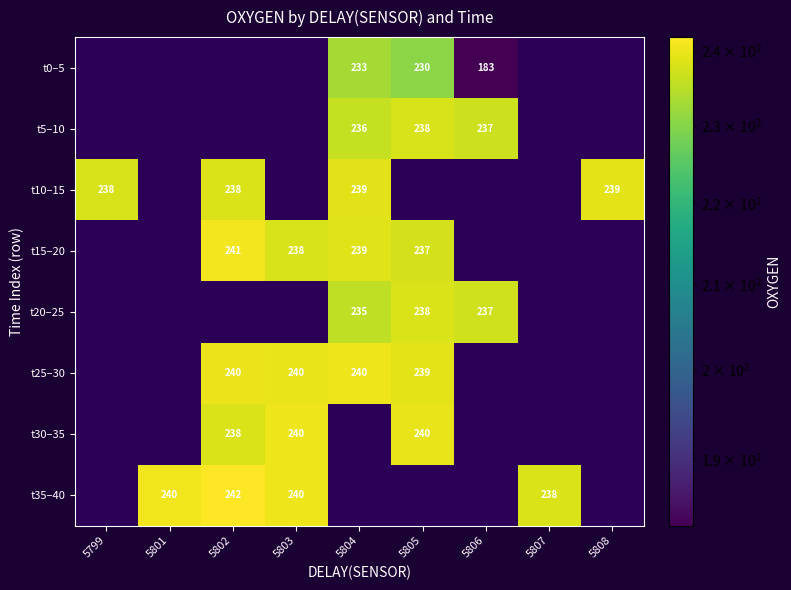

How many distinct data groups are displayed?

8